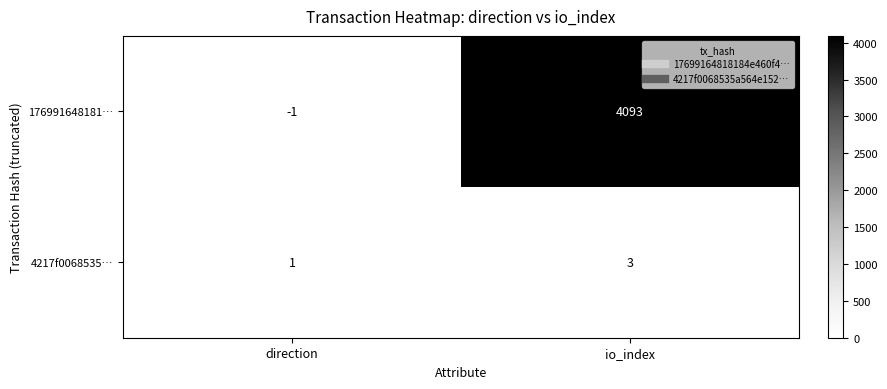

The 176991648181… series shows 0 at direction. True or false?

False